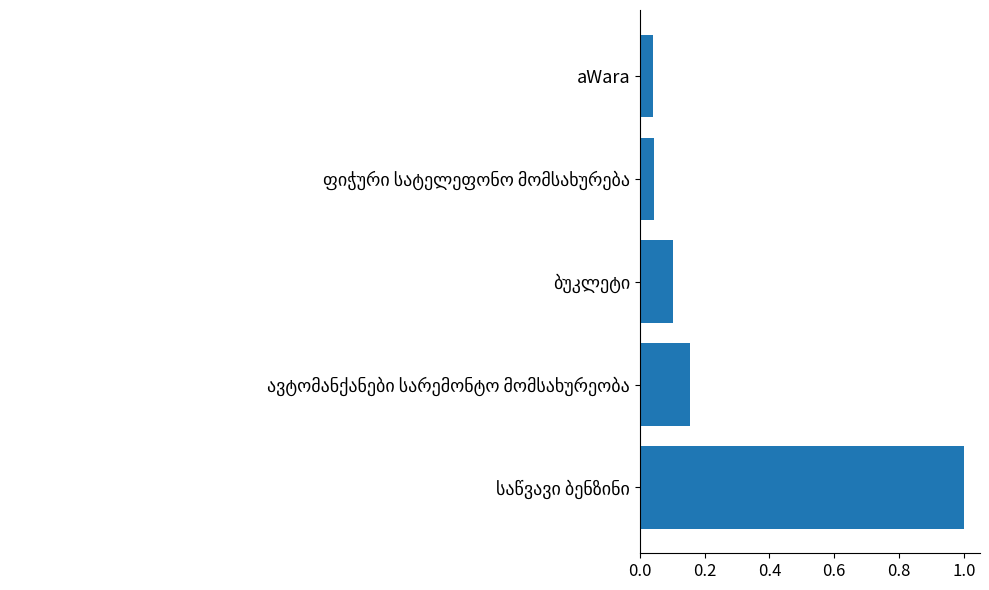

The value at aWara is 0.1. True or false?

False